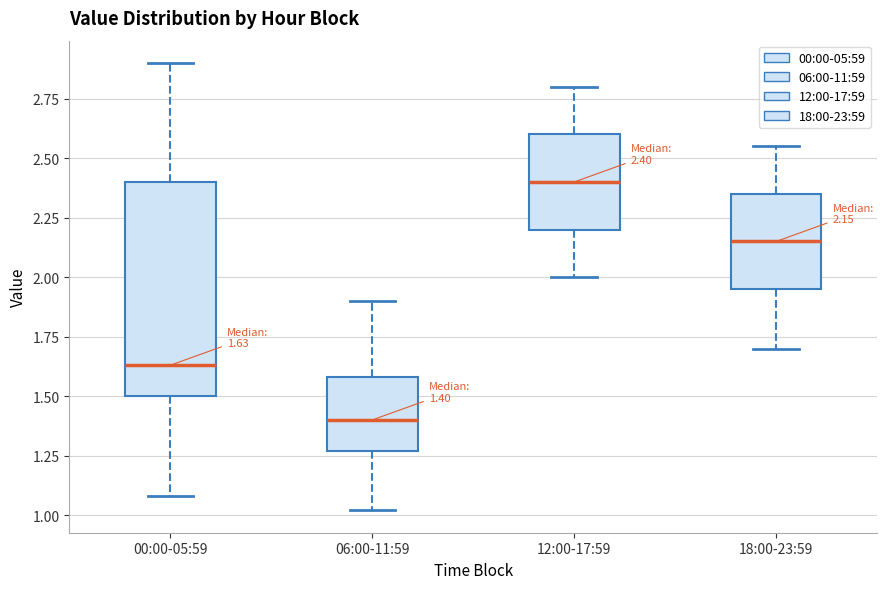

Which box's median line is the highest?

12:00-17:59